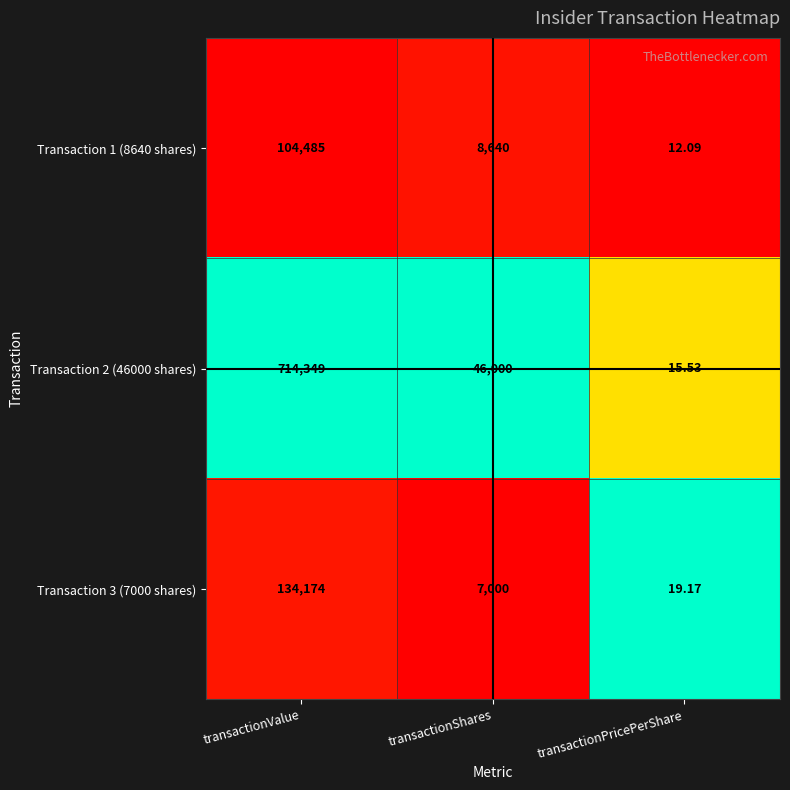

What is the difference between the highest and lowest values at transactionValue?

609864.0